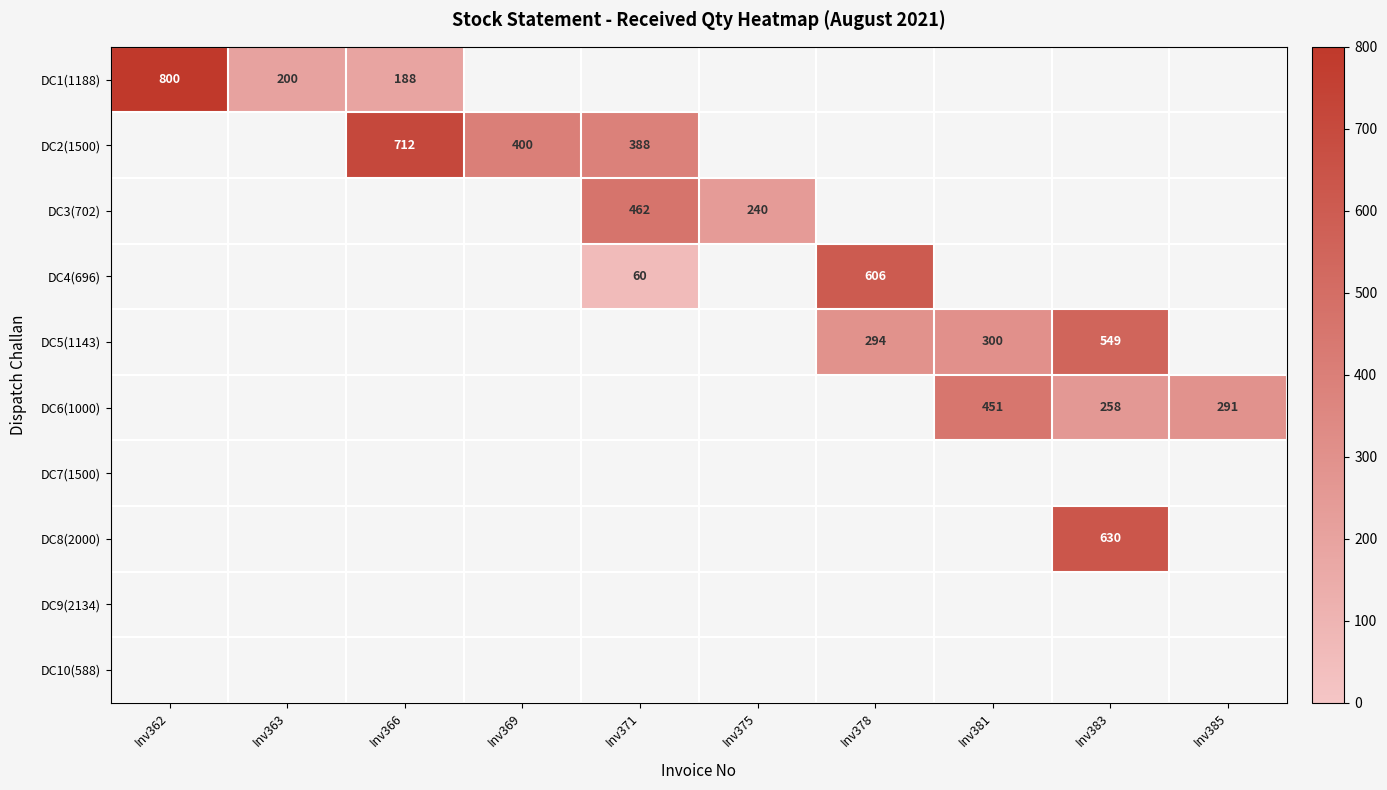

Is it true that DC5(1143) equals 294 at Inv378?

True